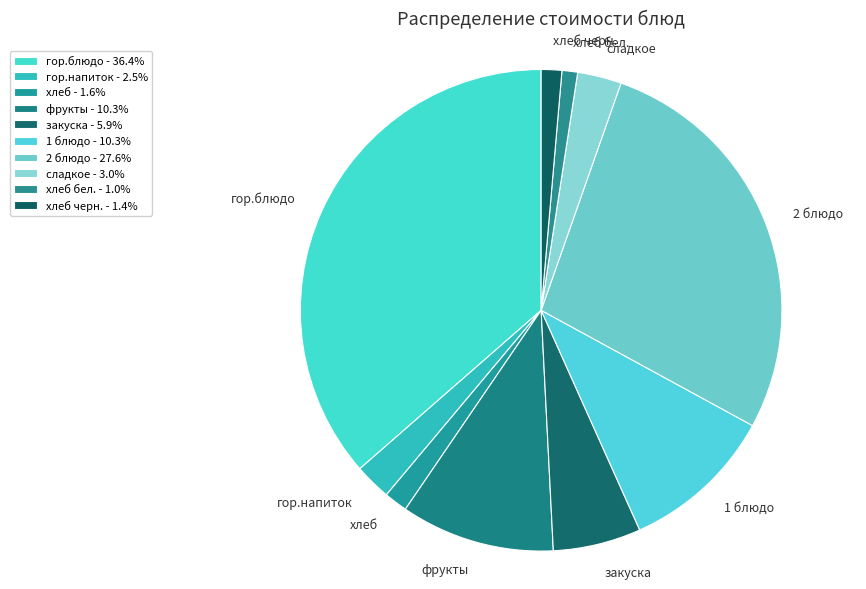

Does хлеб бел. account for over 50% of the chart?

No